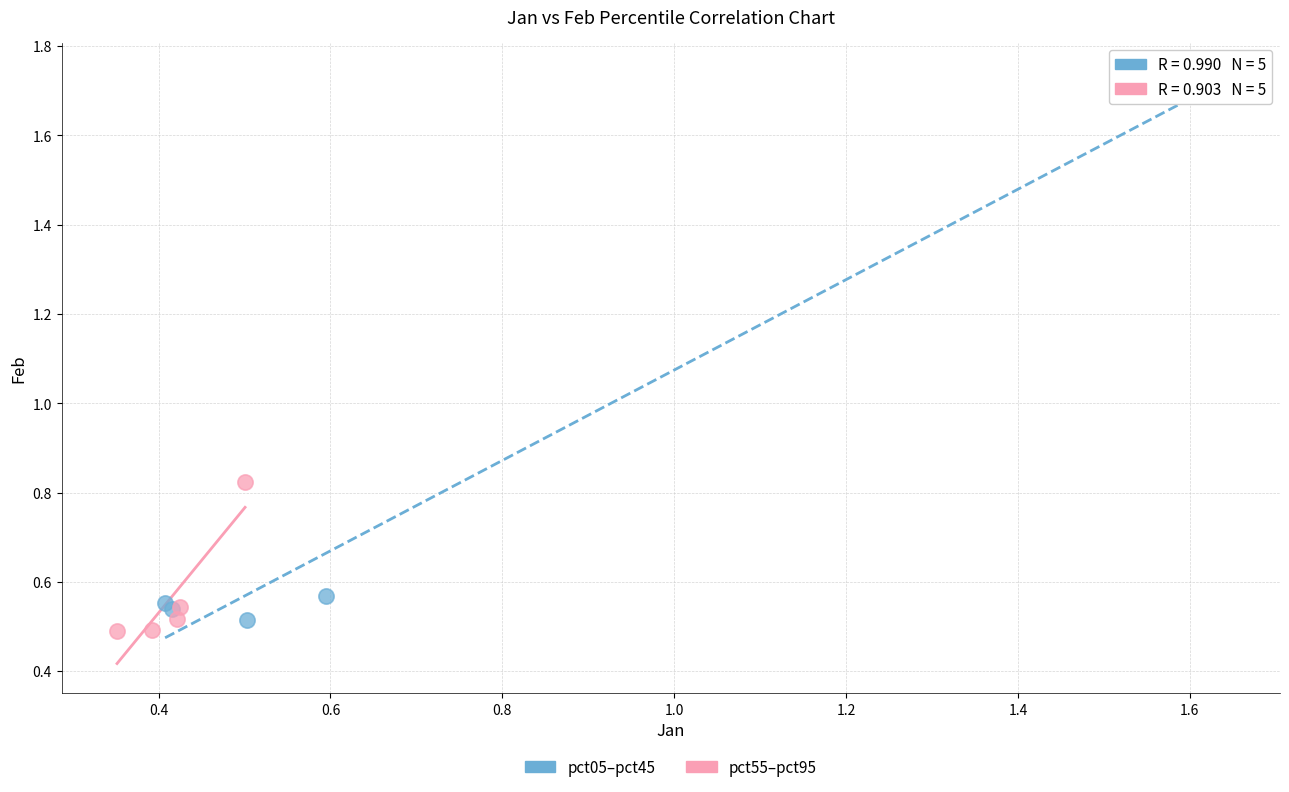

Which series has the largest Y range (max minus min)?

pct05–pct45